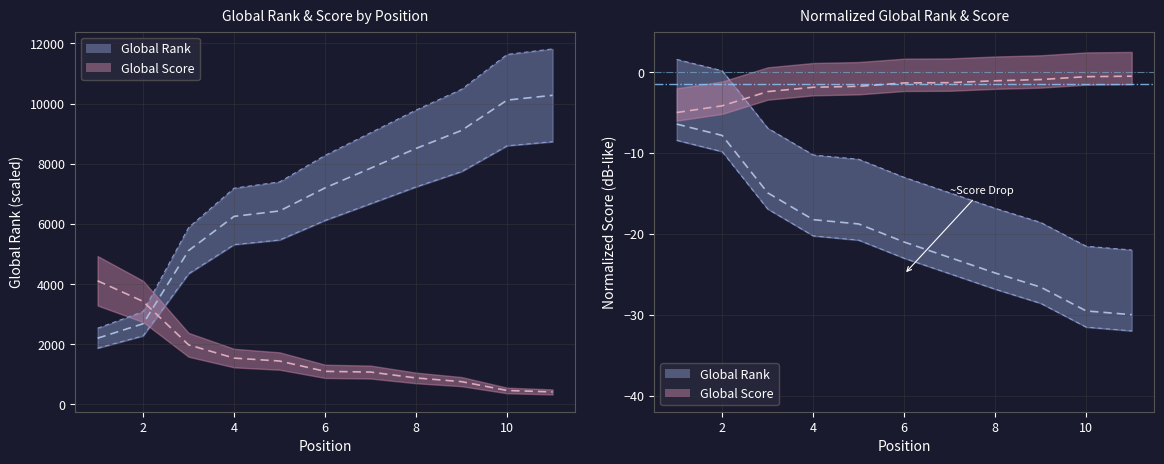

How many values in the Global Score series are below 1101?

5